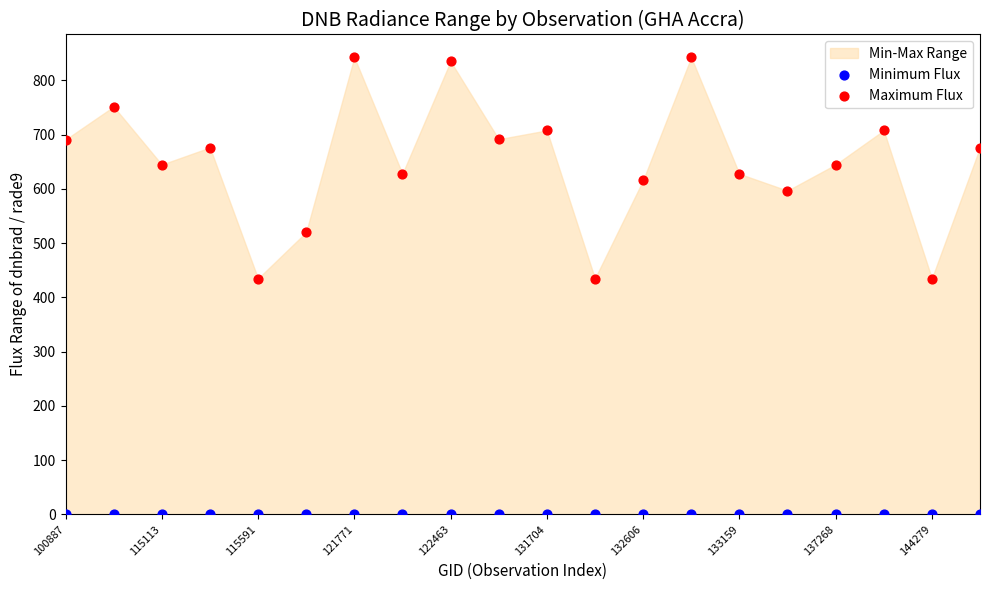

Which series reaches the minimum Y coordinate?

Minimum Flux